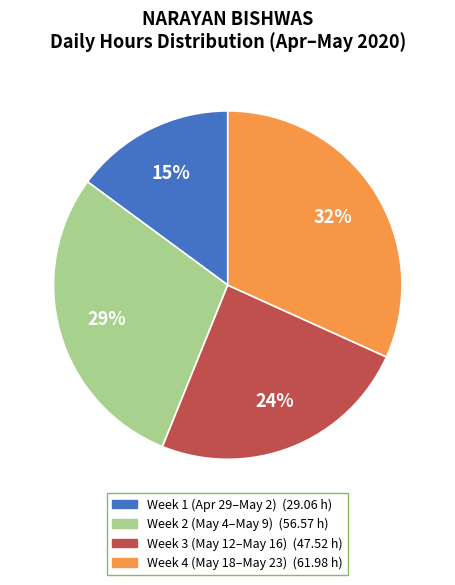

To the nearest percent, what is the average slice percentage?

25%